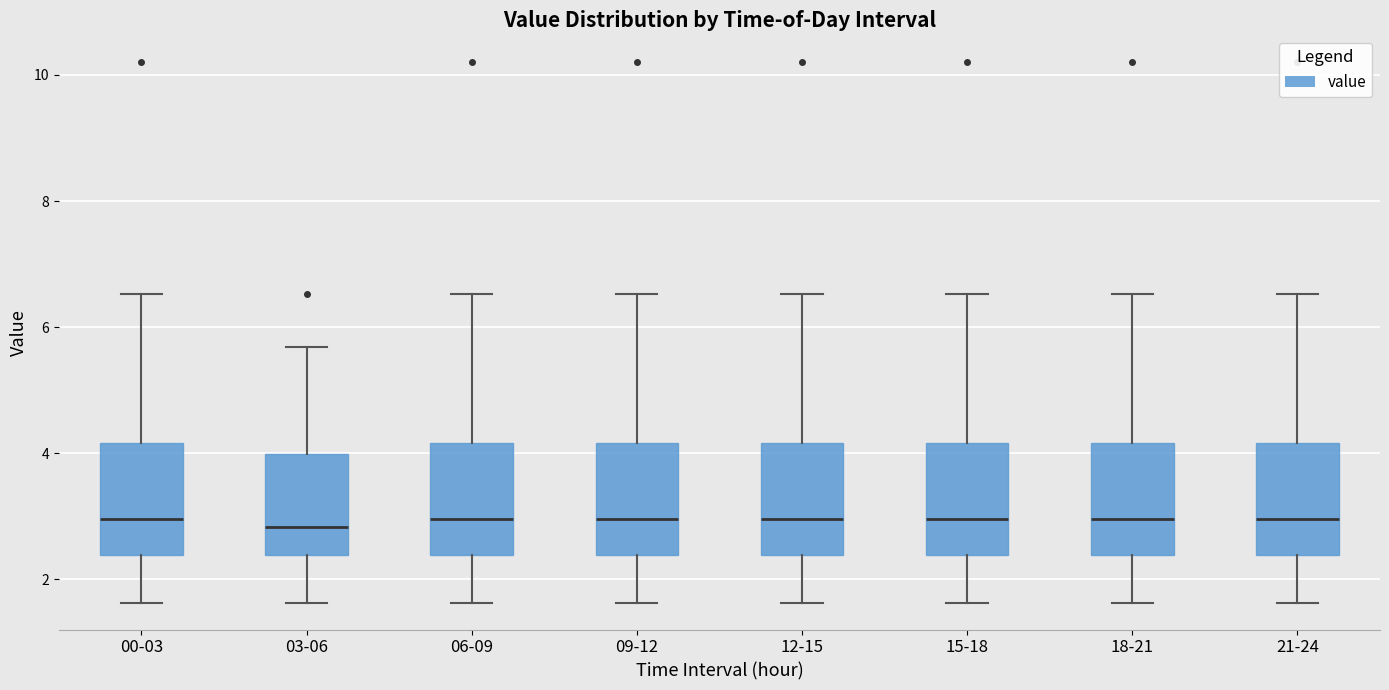

Reading left to right, read every box against the y-axis: the position of its median line, the range the box covers, and the ends of its whiskers. The values are not printed on the chart, so give them approximately, as read against the axis.

00-03: median 3.0, box 2.4 to 4.2, whiskers 1.6 to 6.6
03-06: median 2.8, box 2.4 to 4.0, whiskers 1.6 to 5.6
06-09: median 3.0, box 2.4 to 4.2, whiskers 1.6 to 6.6
09-12: median 3.0, box 2.4 to 4.2, whiskers 1.6 to 6.6
12-15: median 3.0, box 2.4 to 4.2, whiskers 1.6 to 6.6
15-18: median 3.0, box 2.4 to 4.2, whiskers 1.6 to 6.6
18-21: median 3.0, box 2.4 to 4.2, whiskers 1.6 to 6.6
21-24: median 3.0, box 2.4 to 4.2, whiskers 1.6 to 6.6